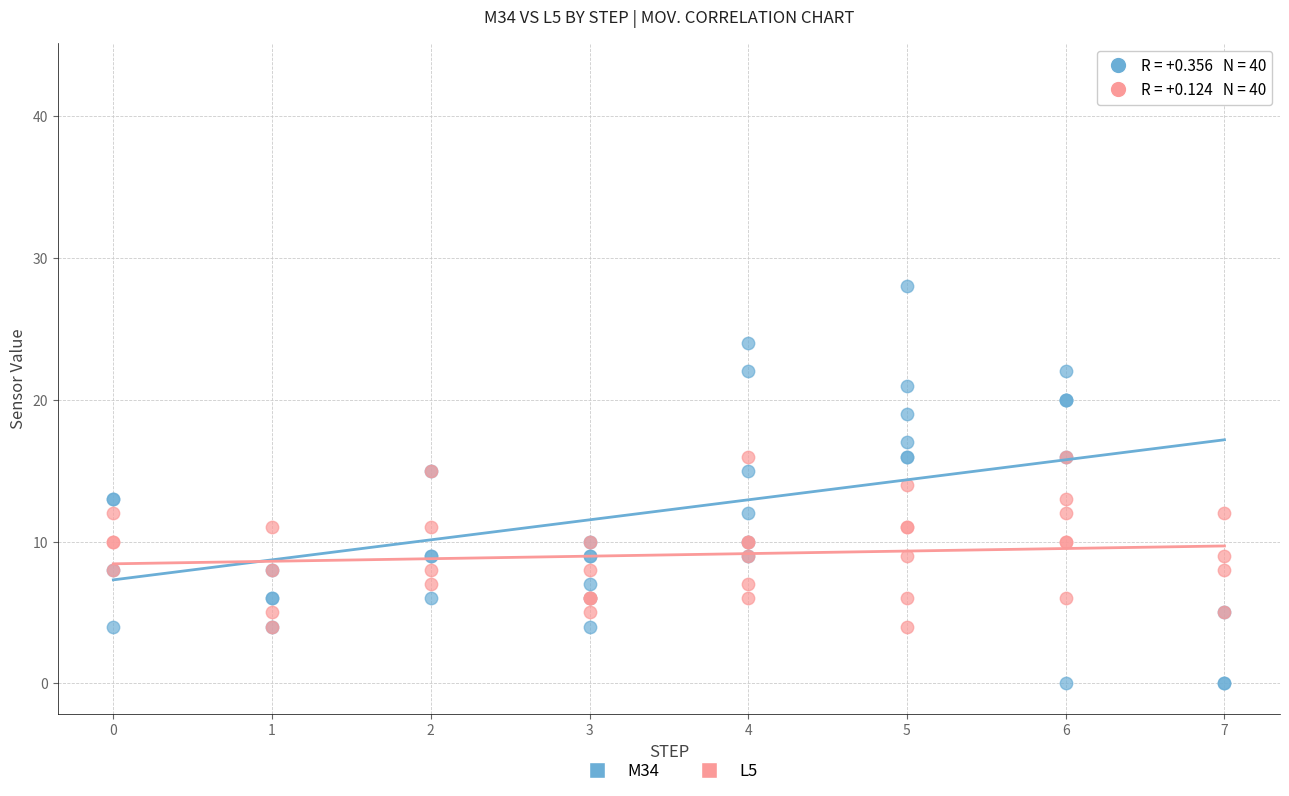

Which series reaches the maximum Y coordinate?

M34